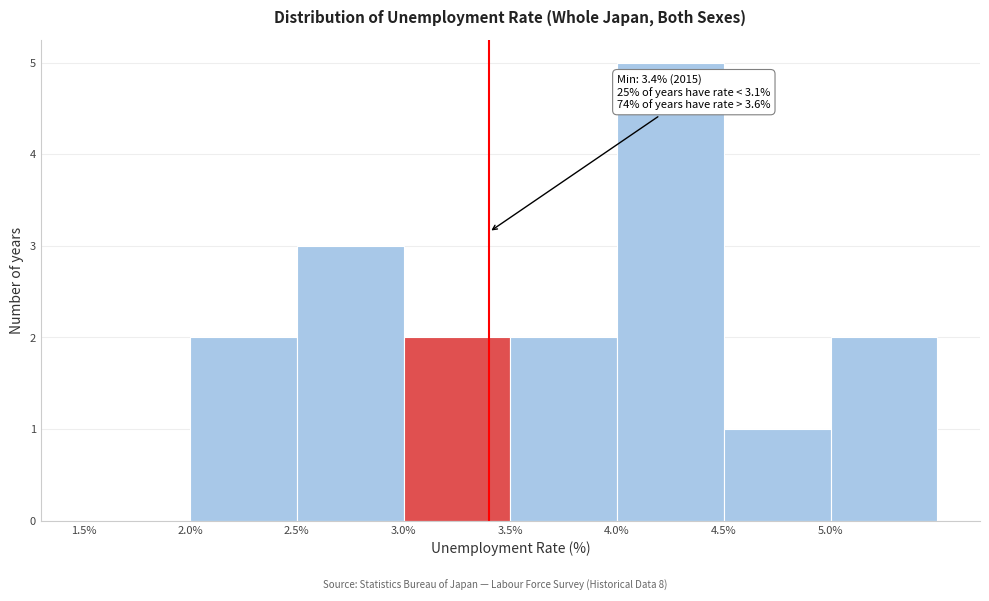

Over which range of the x-axis is the bar tallest?

4.0 to 4.5